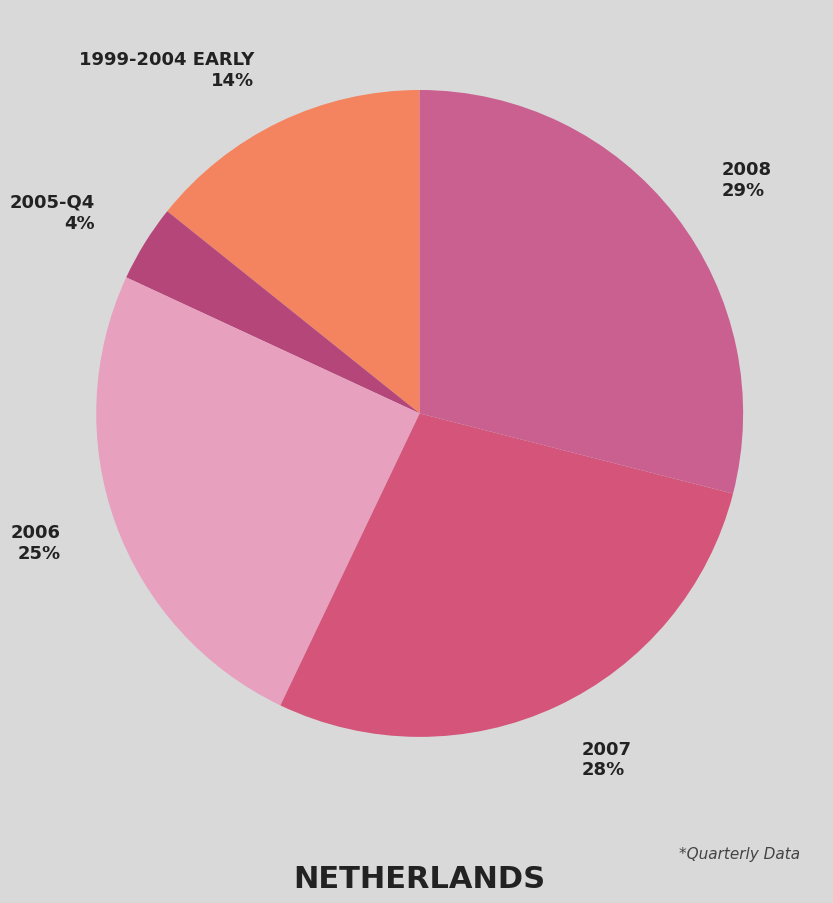

How many segments does this pie chart have?

5